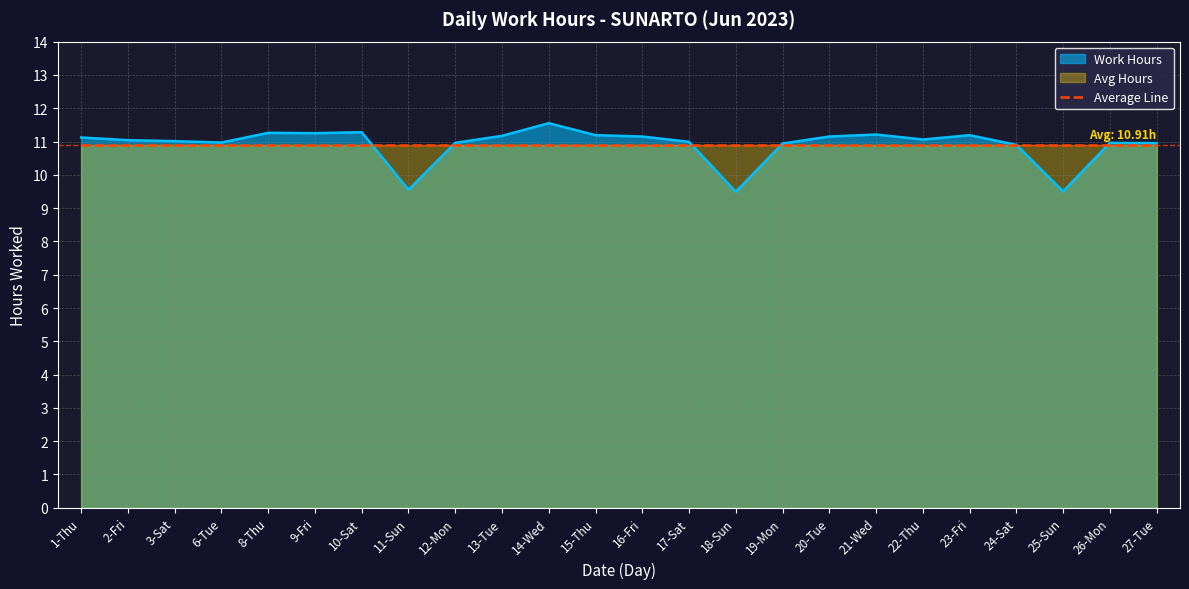

What is the smallest value displayed?

9.5